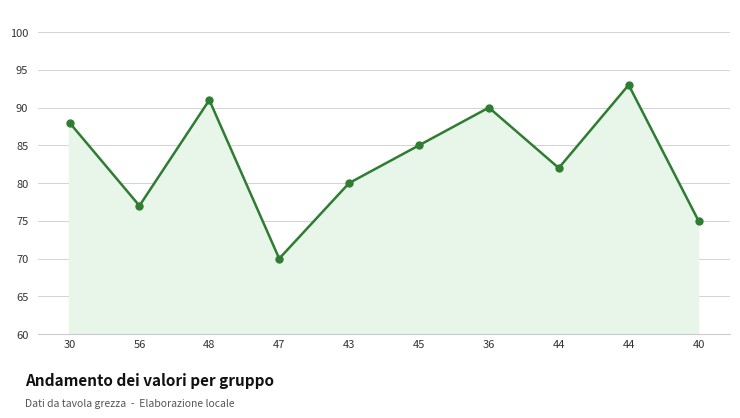

What is the minimum value shown in the chart?

70